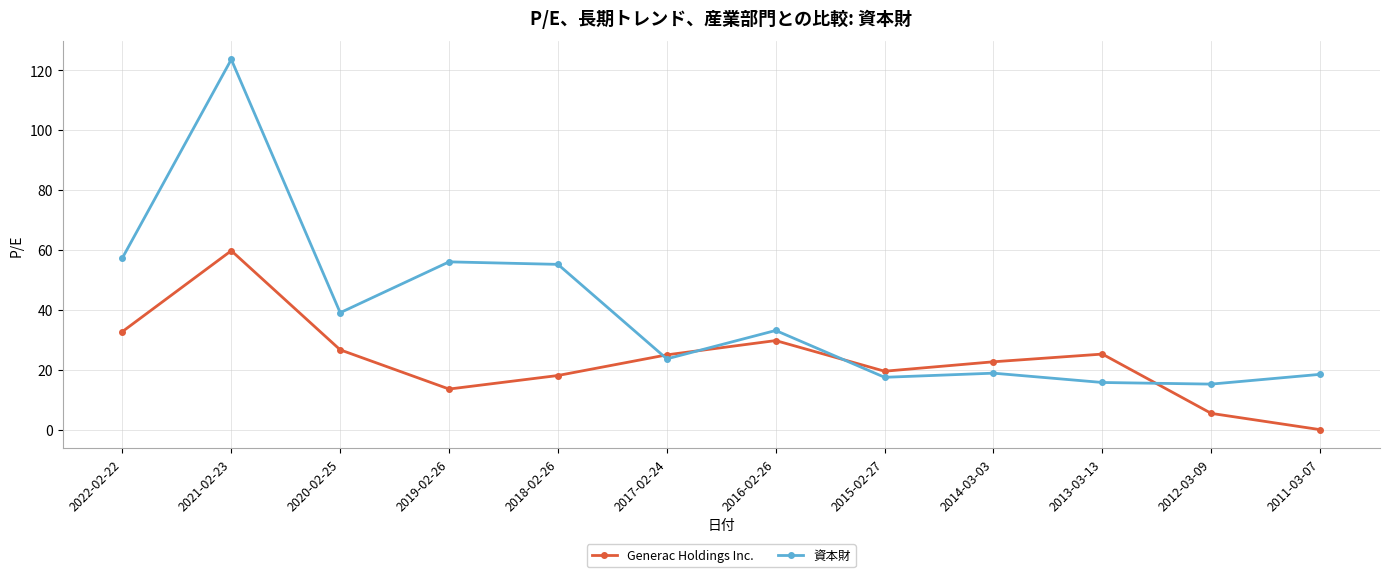

After their last crossing, which series has the higher values: Generac Holdings Inc. or 資本財?

資本財